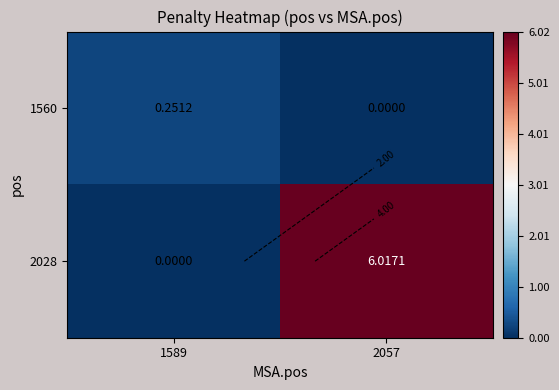

At how many categories does at least one series exceed 3?

1